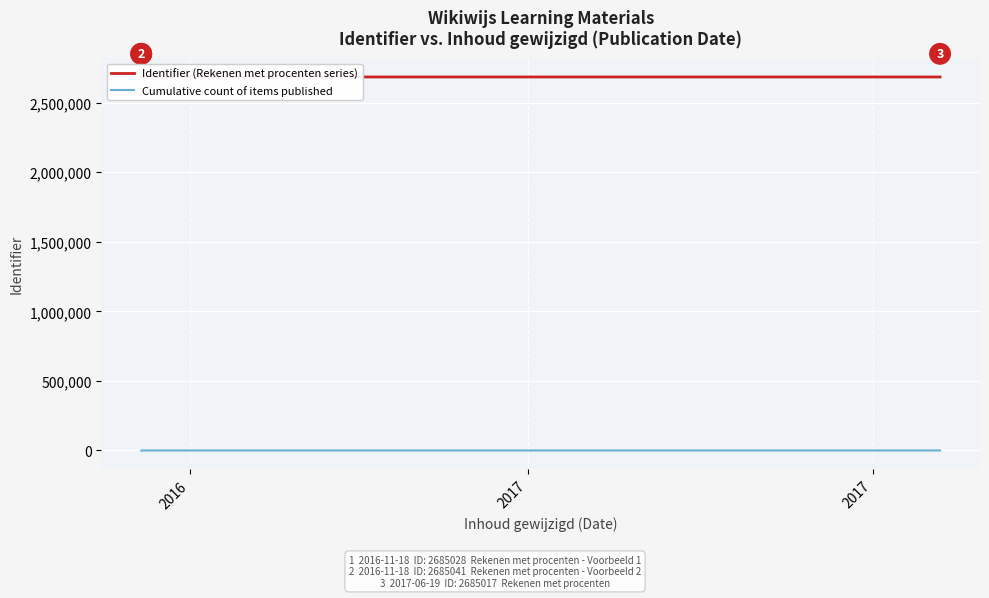

The Identifier (Rekenen met procenten series) series shows 2685028 at 2016. True or false?

True